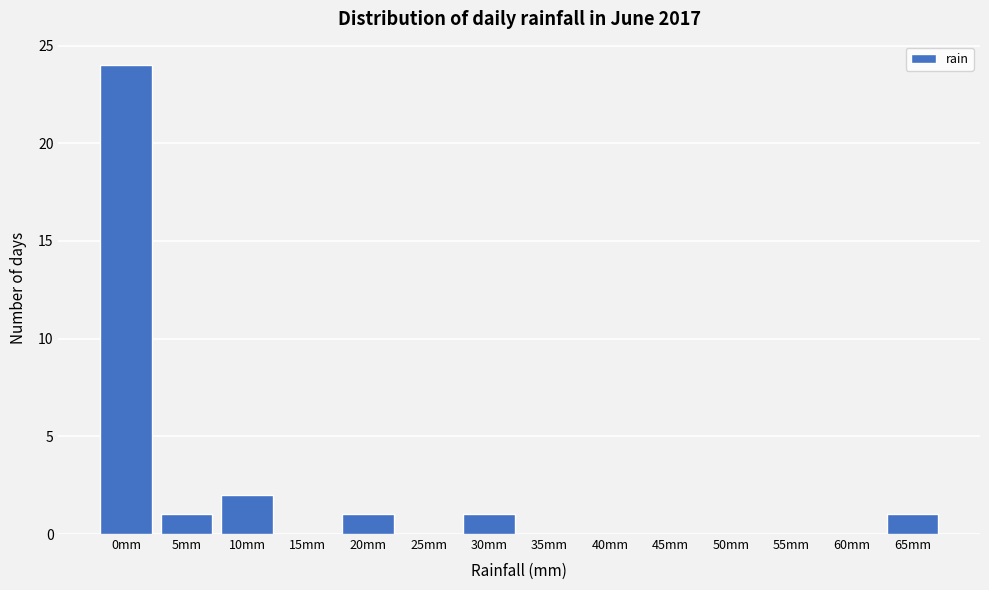

Reading left to right, list all the values displayed in this chart.

0mm=24	5mm=1	10mm=2	15mm=0	20mm=1	25mm=0	30mm=1	35mm=0	40mm=0	45mm=0	50mm=0	55mm=0	60mm=0	65mm=1